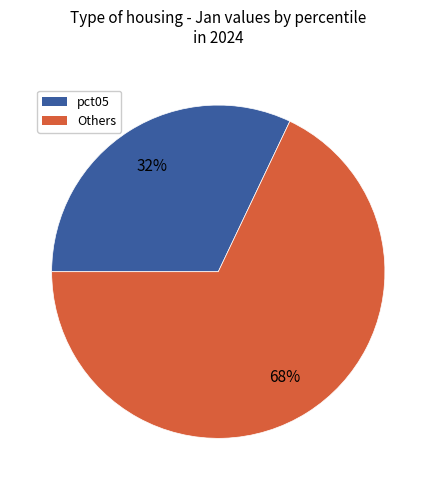

To the nearest percent, what is the difference between the largest and smallest slice percentages?

36%